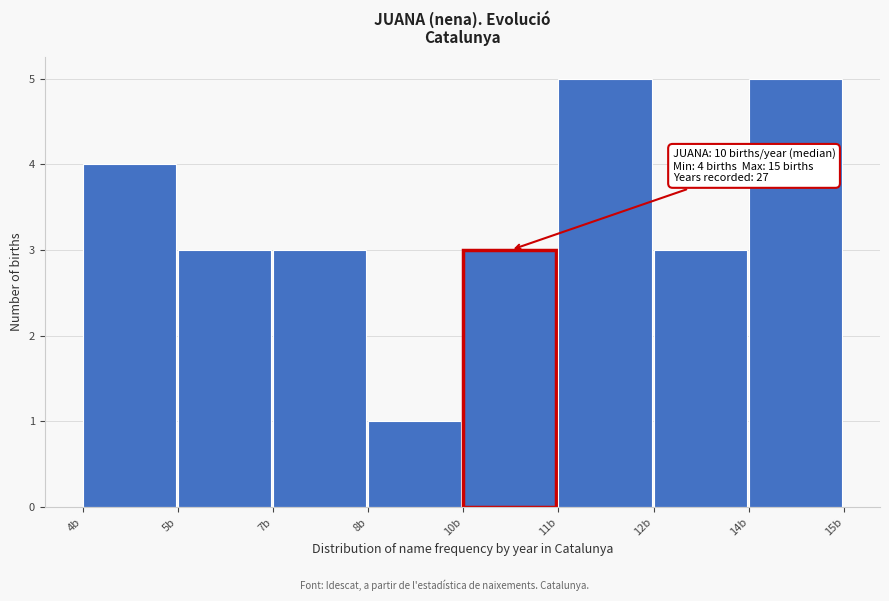

Reading left to right, what are all the values shown in this chart?

4	3	3	1	3	5	3	5